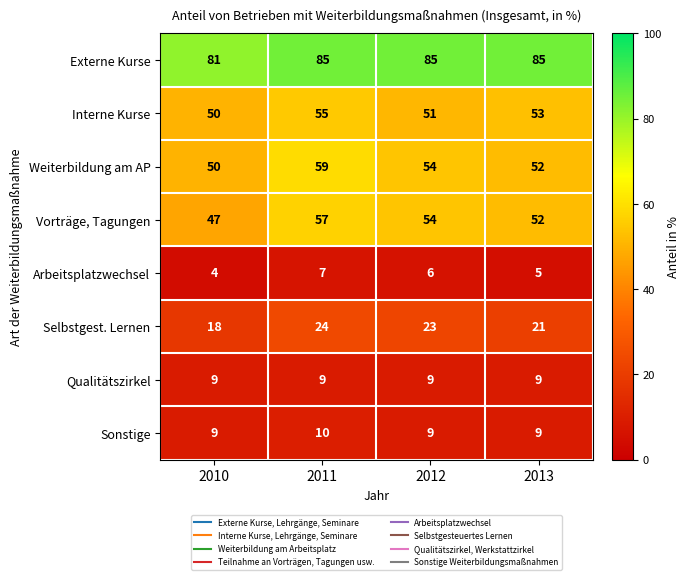

What is the maximum value shown in the chart?

85